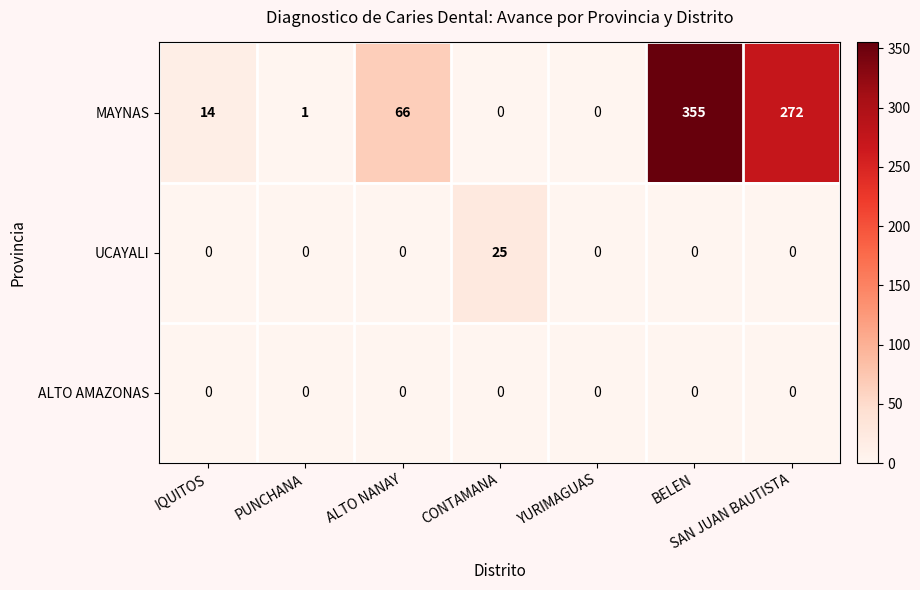

What is the sum of all MAYNAS values?

708